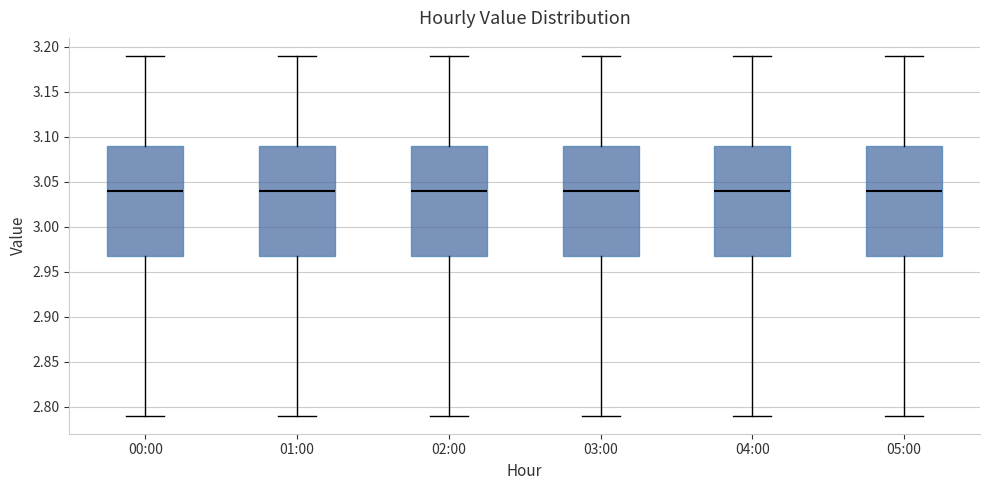

Reading left to right, read every box against the y-axis: the position of its median line, the range the box covers, and the ends of its whiskers. The values are not printed on the chart, so give them approximately, as read against the axis.

00:00: median 3.04, box 2.97 to 3.09, whiskers 2.79 to 3.19
01:00: median 3.04, box 2.97 to 3.09, whiskers 2.79 to 3.19
02:00: median 3.04, box 2.97 to 3.09, whiskers 2.79 to 3.19
03:00: median 3.04, box 2.97 to 3.09, whiskers 2.79 to 3.19
04:00: median 3.04, box 2.97 to 3.09, whiskers 2.79 to 3.19
05:00: median 3.04, box 2.97 to 3.09, whiskers 2.79 to 3.19